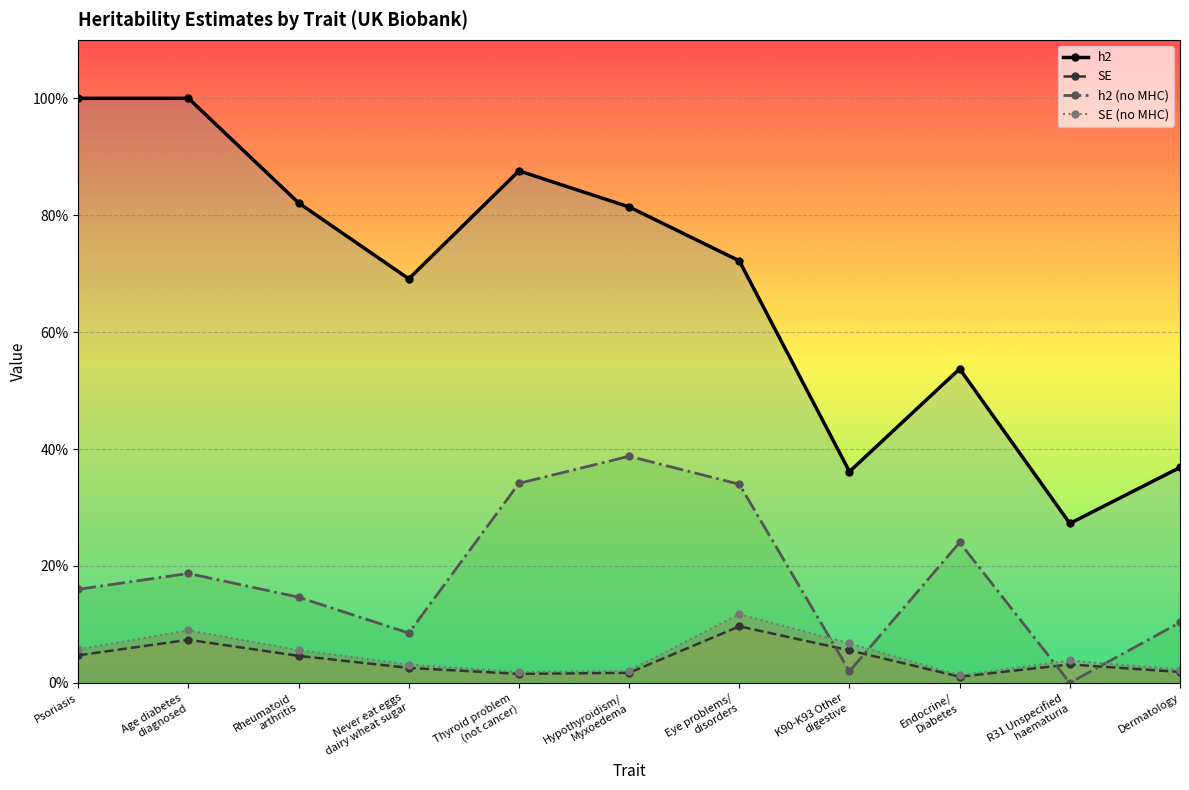

At which category is the sum across all series the highest?

Age diabetes
diagnosed